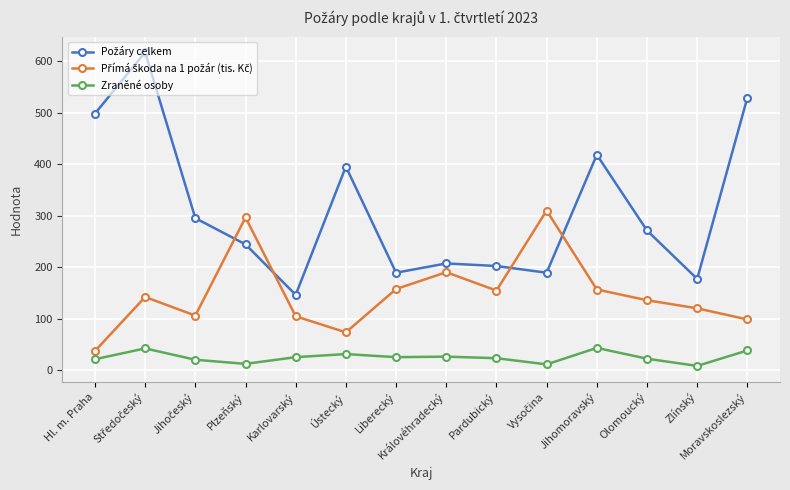

How many data points does each series have?

14